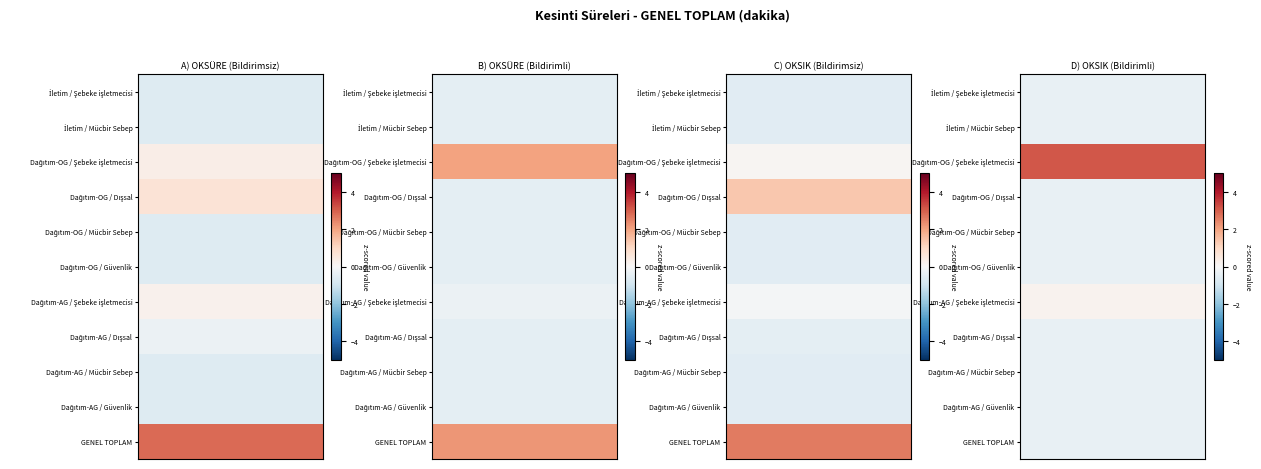

How many data points does each series have?

7